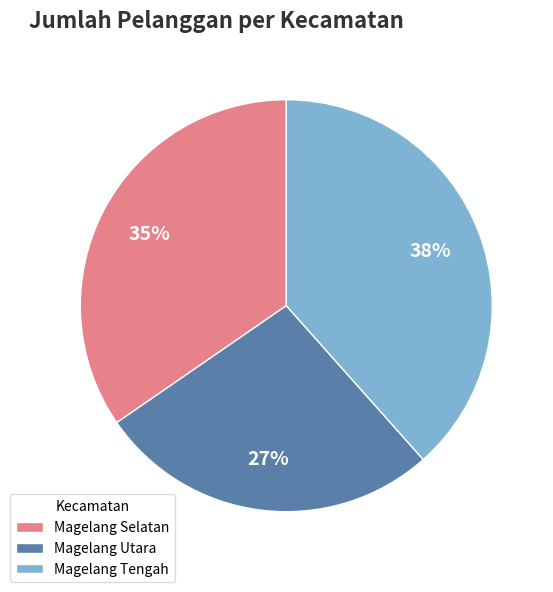

Between Magelang Utara and Magelang Selatan, which is larger?

Magelang Selatan